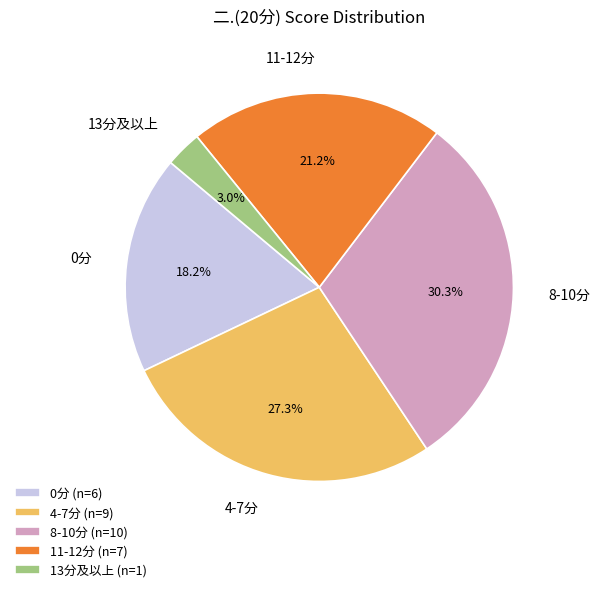

What percentage do 0分 and 13分及以上 together represent?

21.2%